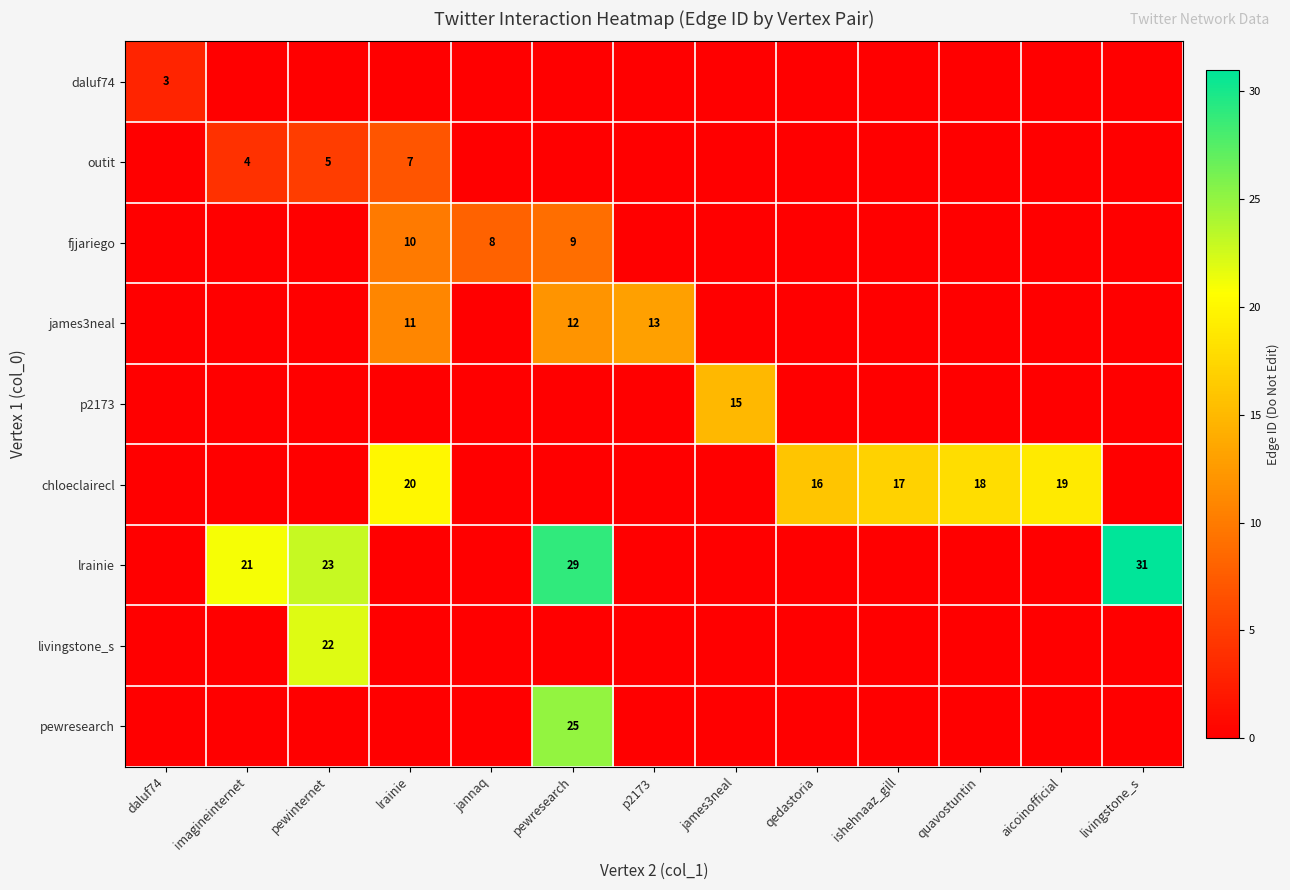

The outit series shows 7 at lrainie. True or false?

True